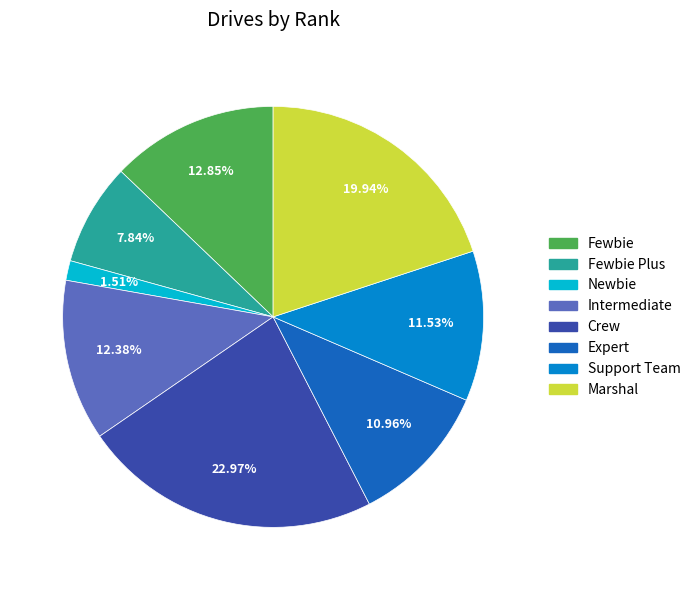

Is there a majority slice in this chart?

No